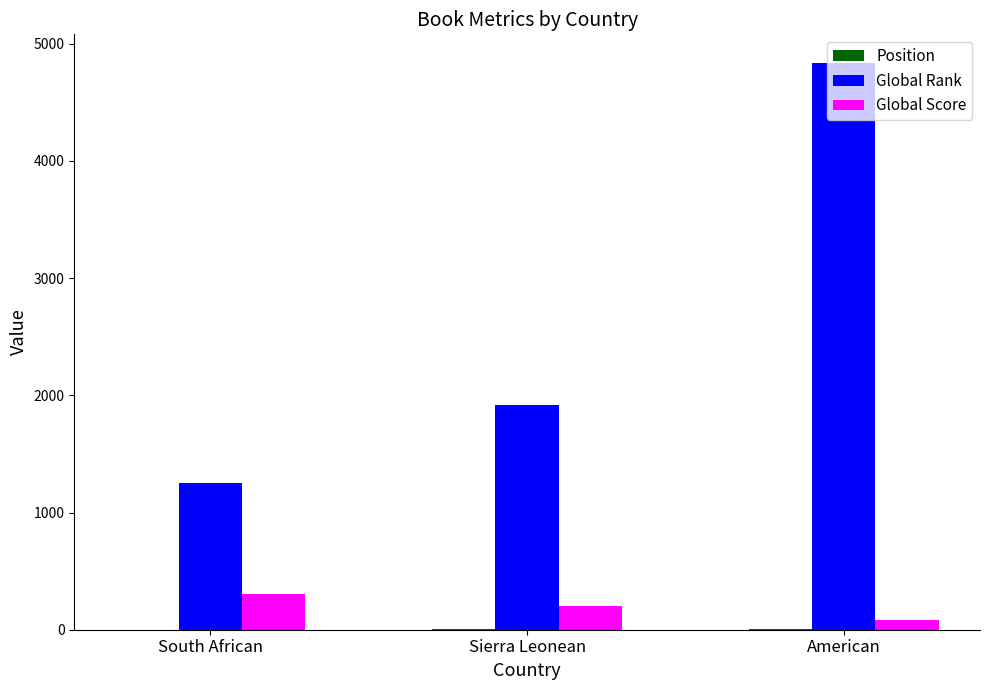

Between South African and American, which series saw the biggest shift?

Global Rank